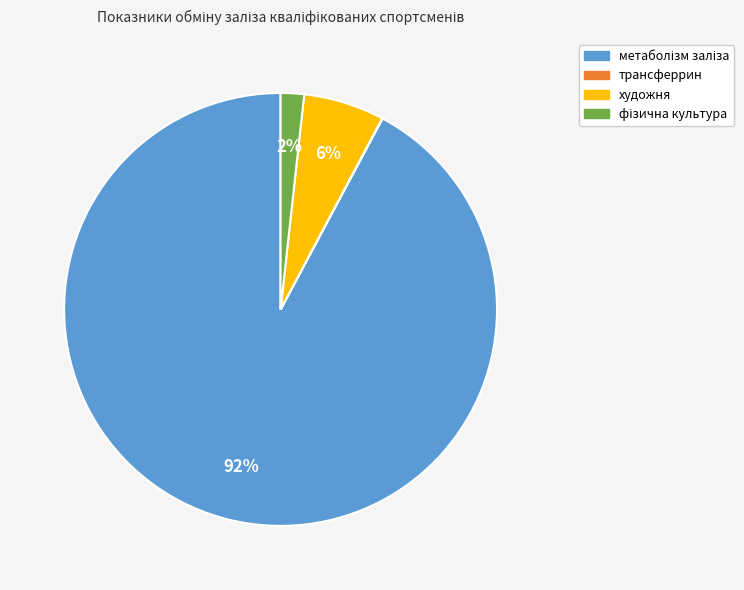

True or false: художня accounts for 19% of the total.

False